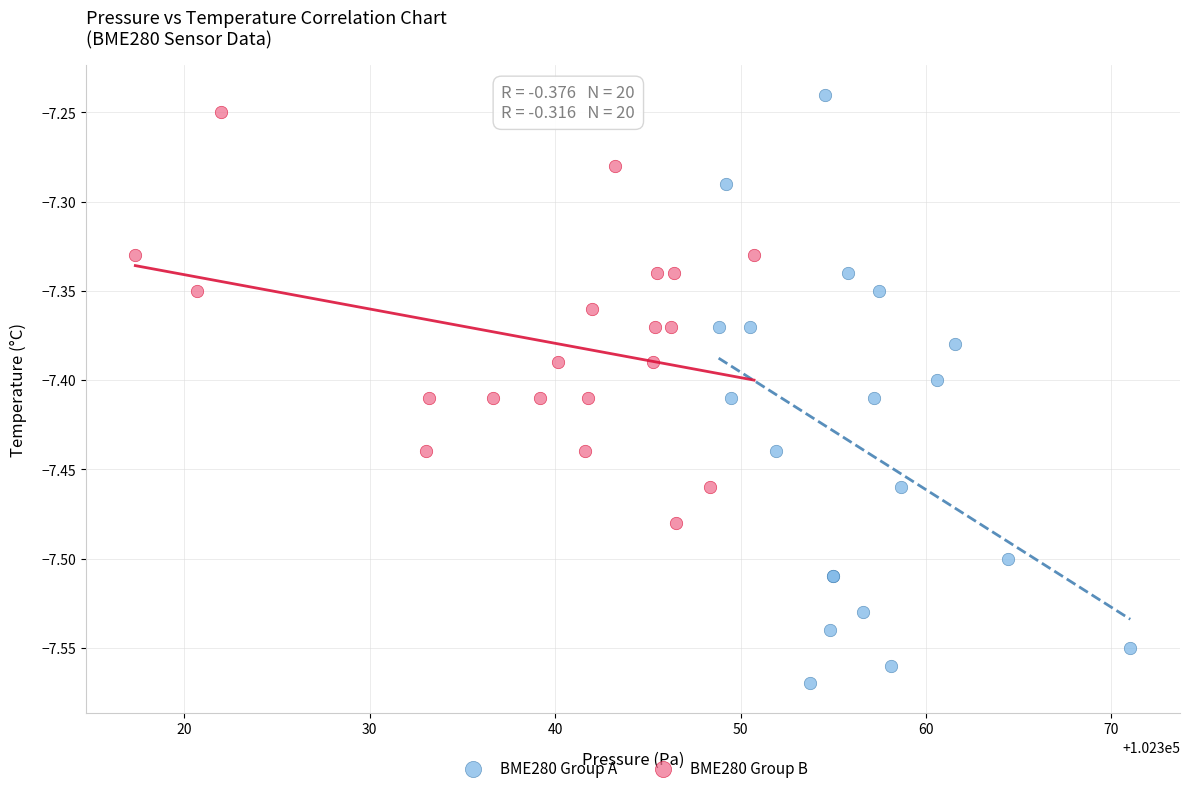

Which series contains the lowest Y value?

BME280 Group A